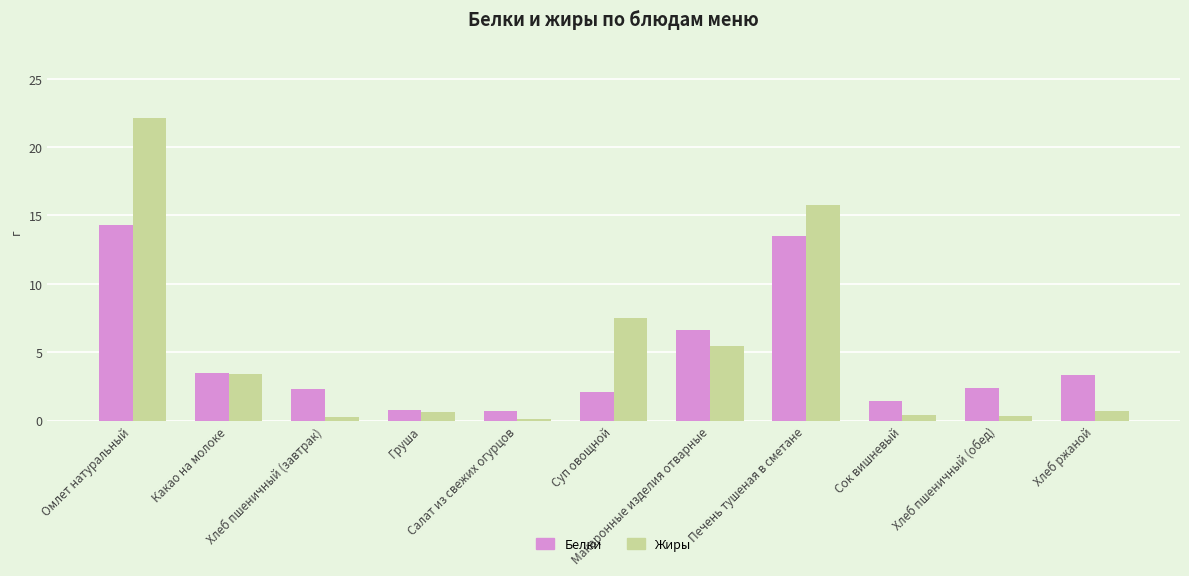

Is it true that Белки equals 2.1 at Суп овощной?

True